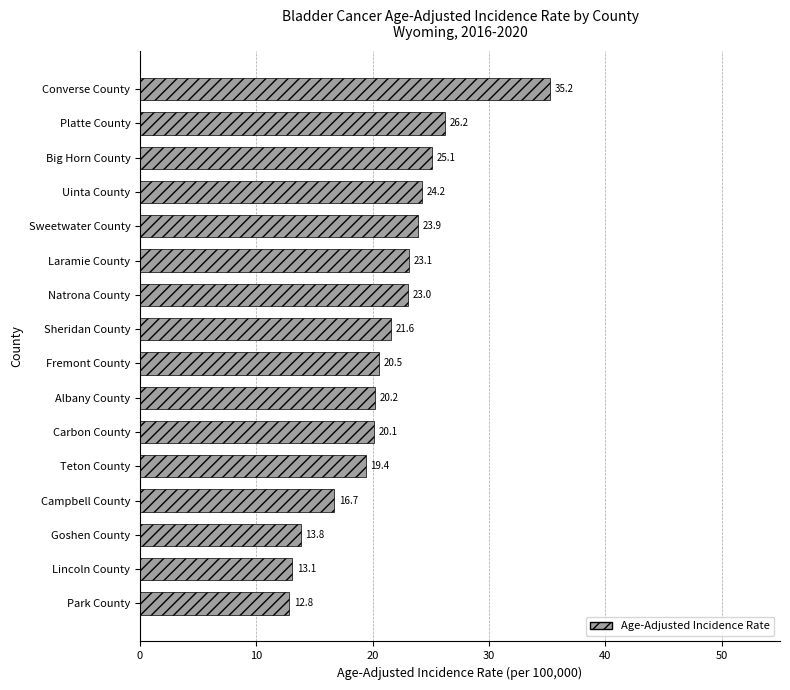

At which label is the value closest to 24?

Sweetwater County